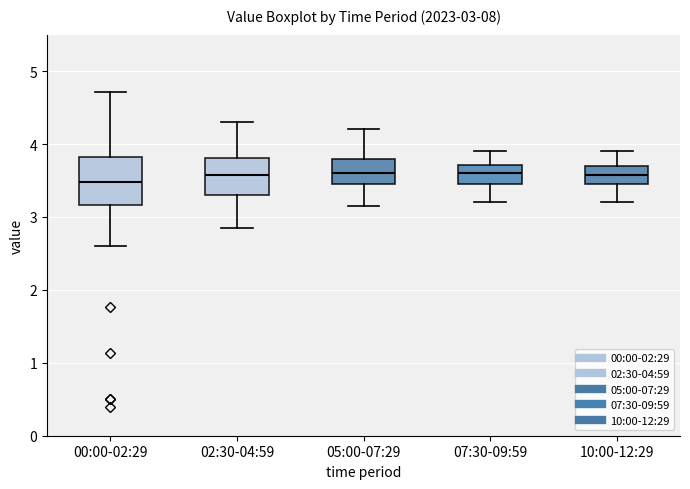

Comparing the boxes themselves (not the whiskers), which one is the tallest?

00:00-02:29